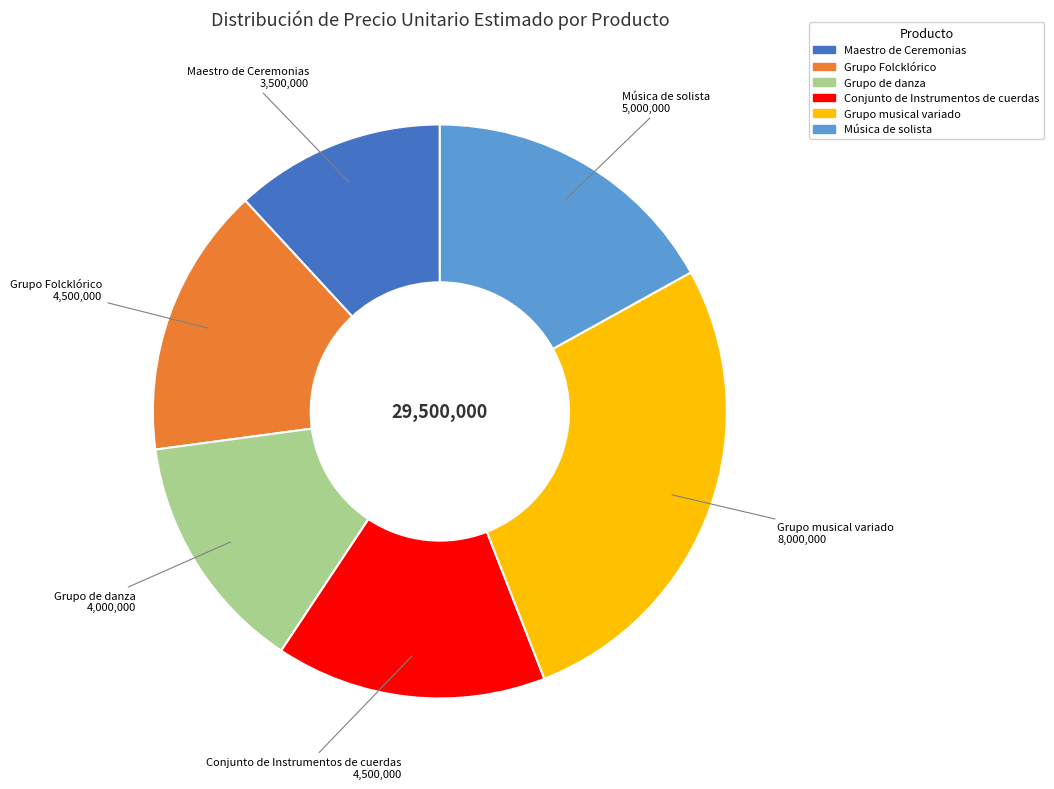

Is there any slice that represents more than half of the pie?

No